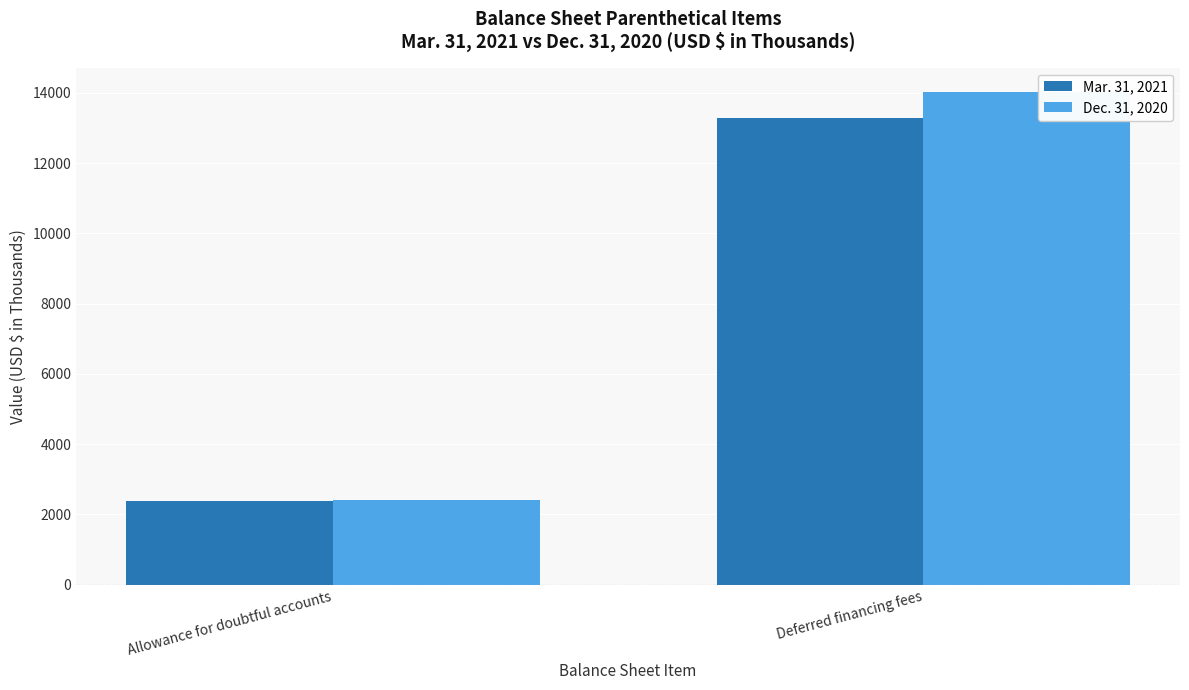

How many Dec. 31, 2020 values are between 2403 and 14020?

2